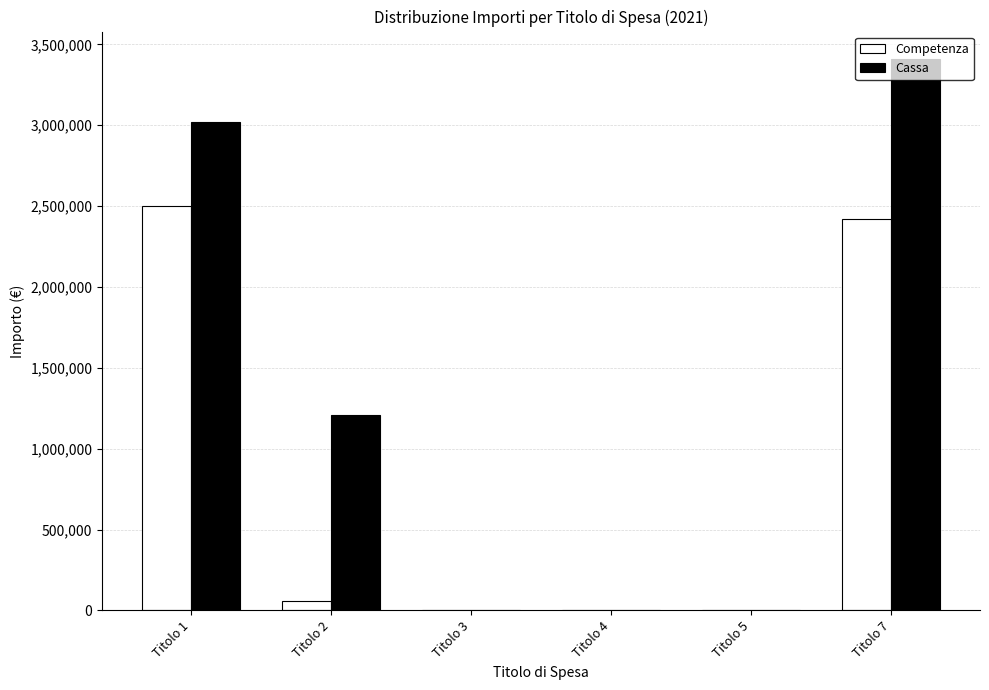

Which series changed the most between Titolo 1 and Titolo 3?

Cassa